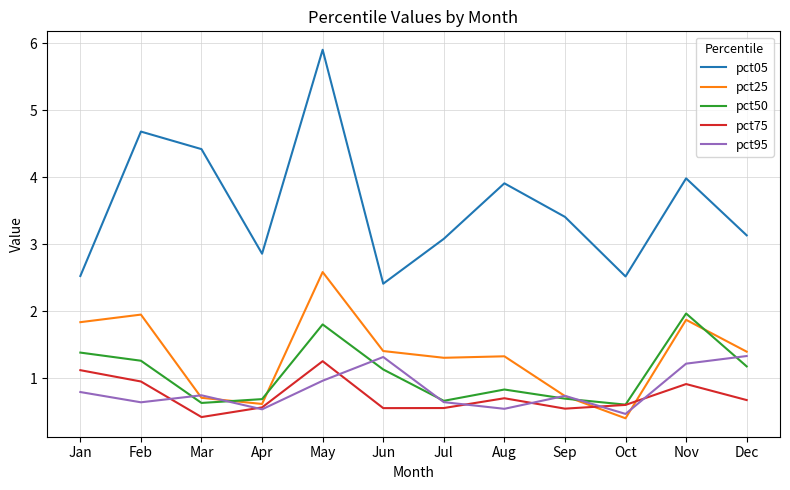

True or false: pct75 and pct05 cross at least once.

False